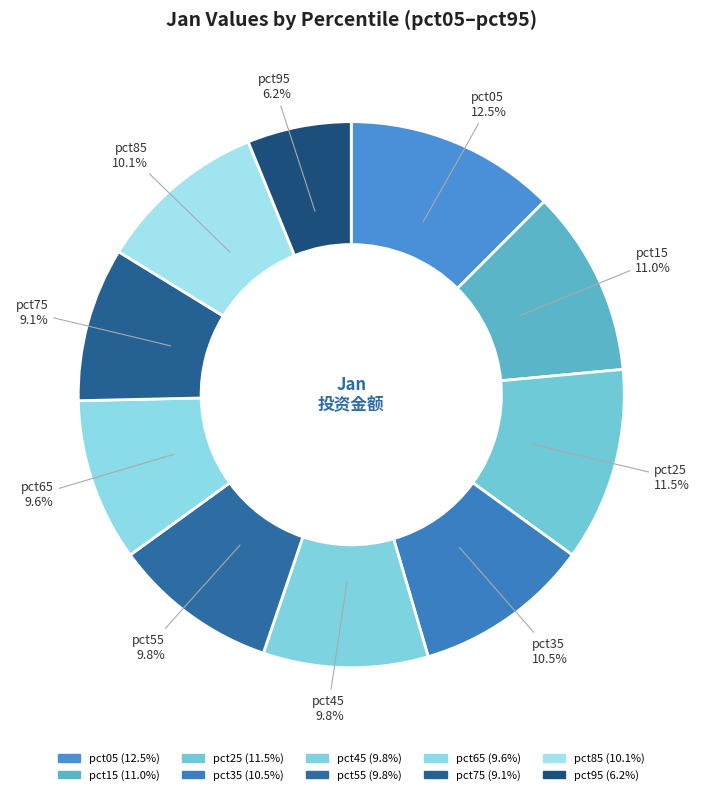

Which category has the biggest portion of the pie?

pct05